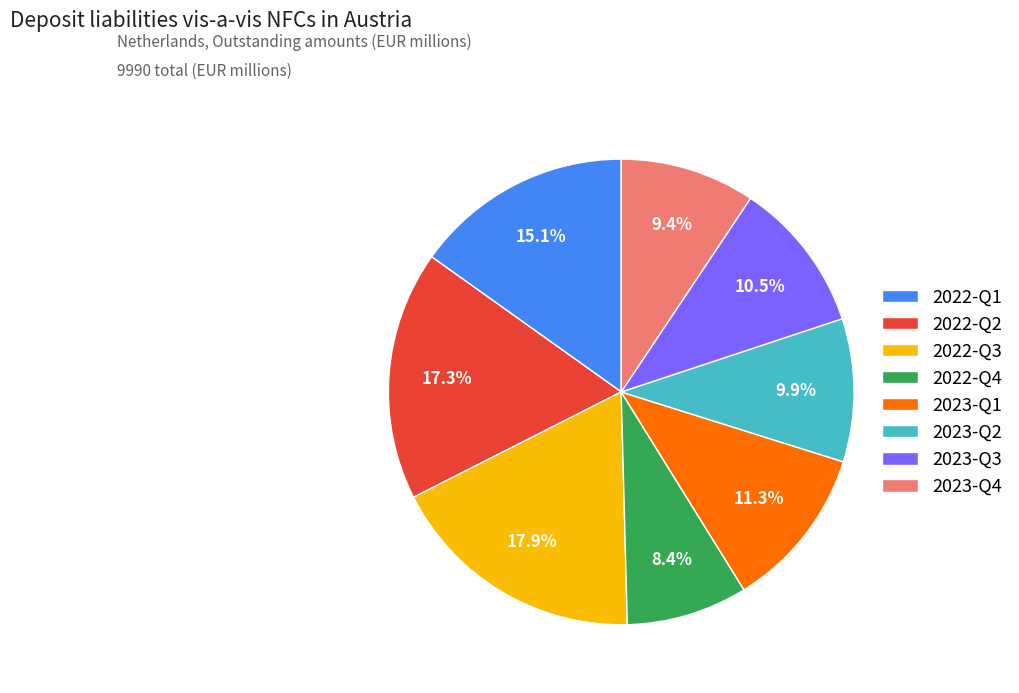

What is the smallest slice in the pie chart?

2022-Q4